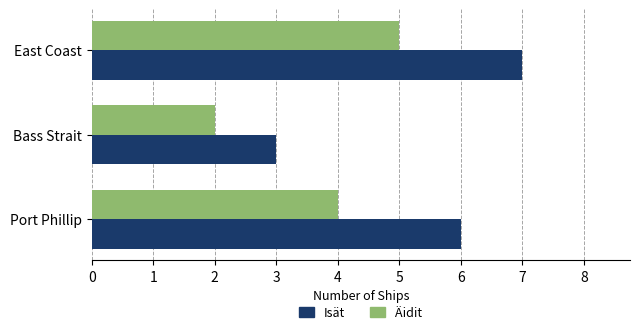

True or false: Äidit has a value of 2 at Bass Strait.

True